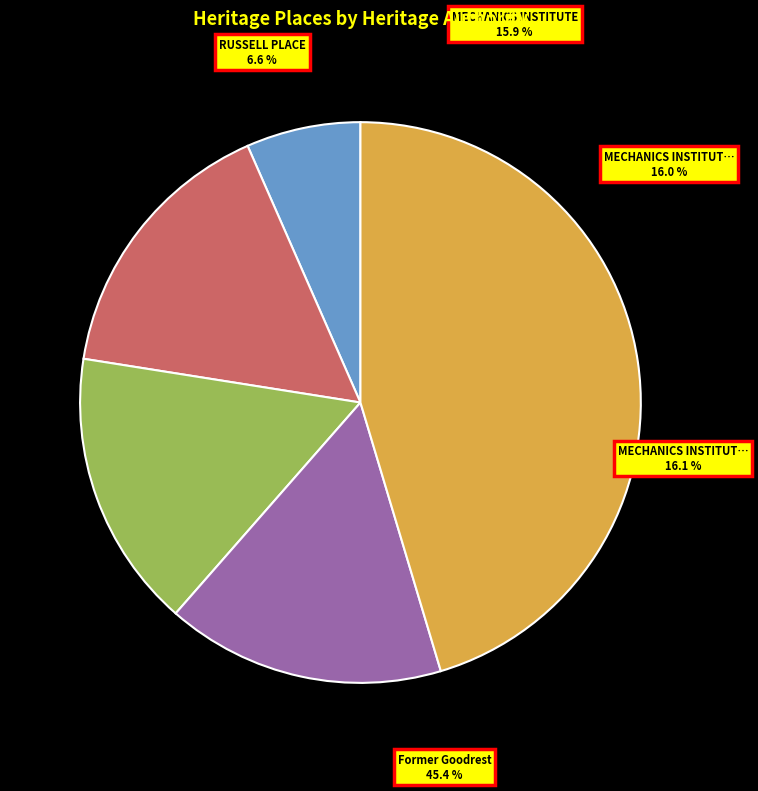

How many slices are in this pie chart?

5